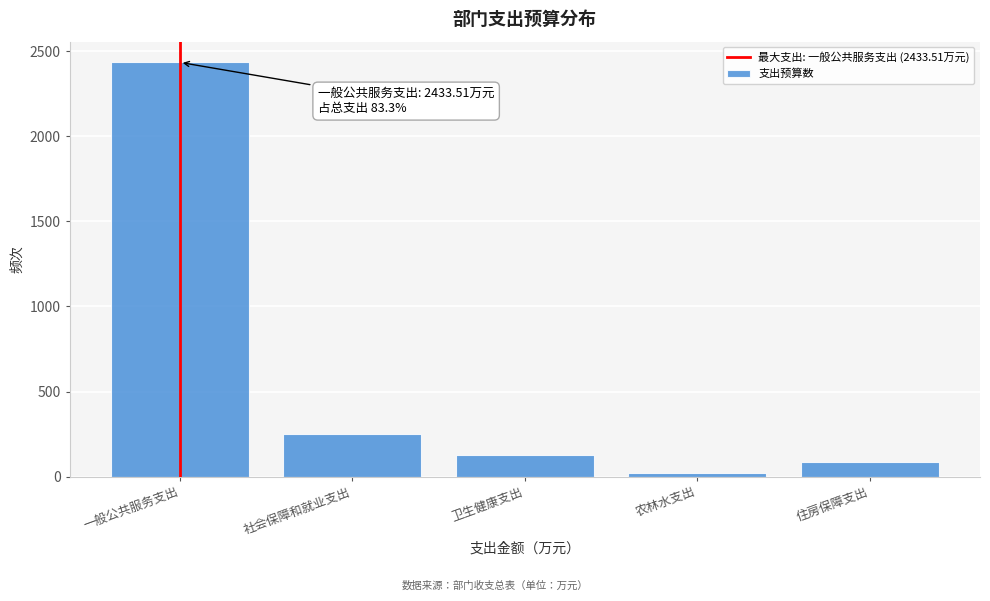

What is the sum of all values?

2920.5